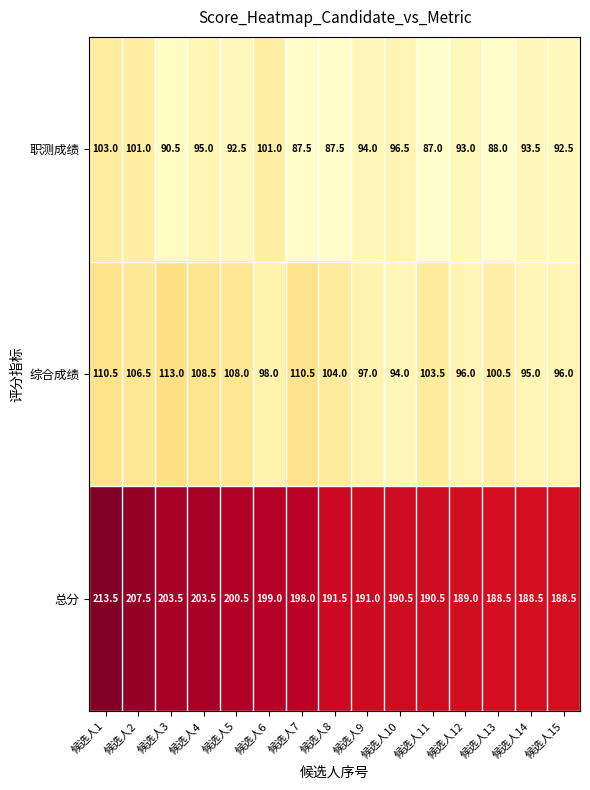

What is the difference between the highest and lowest values at 候选人11?

103.5